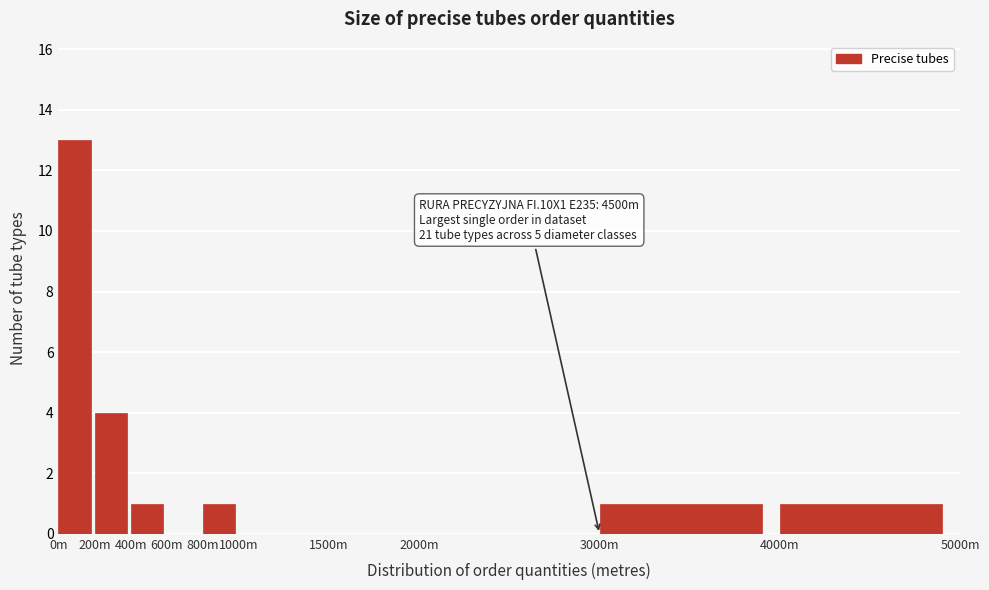

Reading left to right, list all the values displayed in this chart.

0m=13	200m=4	400m=1	600m=0	800m=1	1000m=0	1500m=0	2000m=0	3000m=1	4000m=1